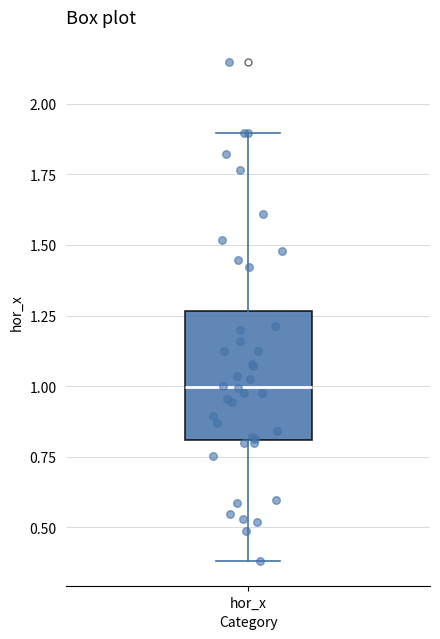

Where does the median line of the box for hor_x sit on the y-axis? The values are not printed on the chart, so give them approximately, as read against the axis.

1.00